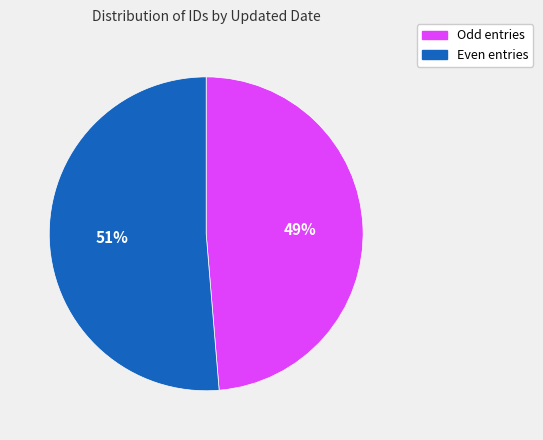

Is there a majority slice in this chart?

Yes